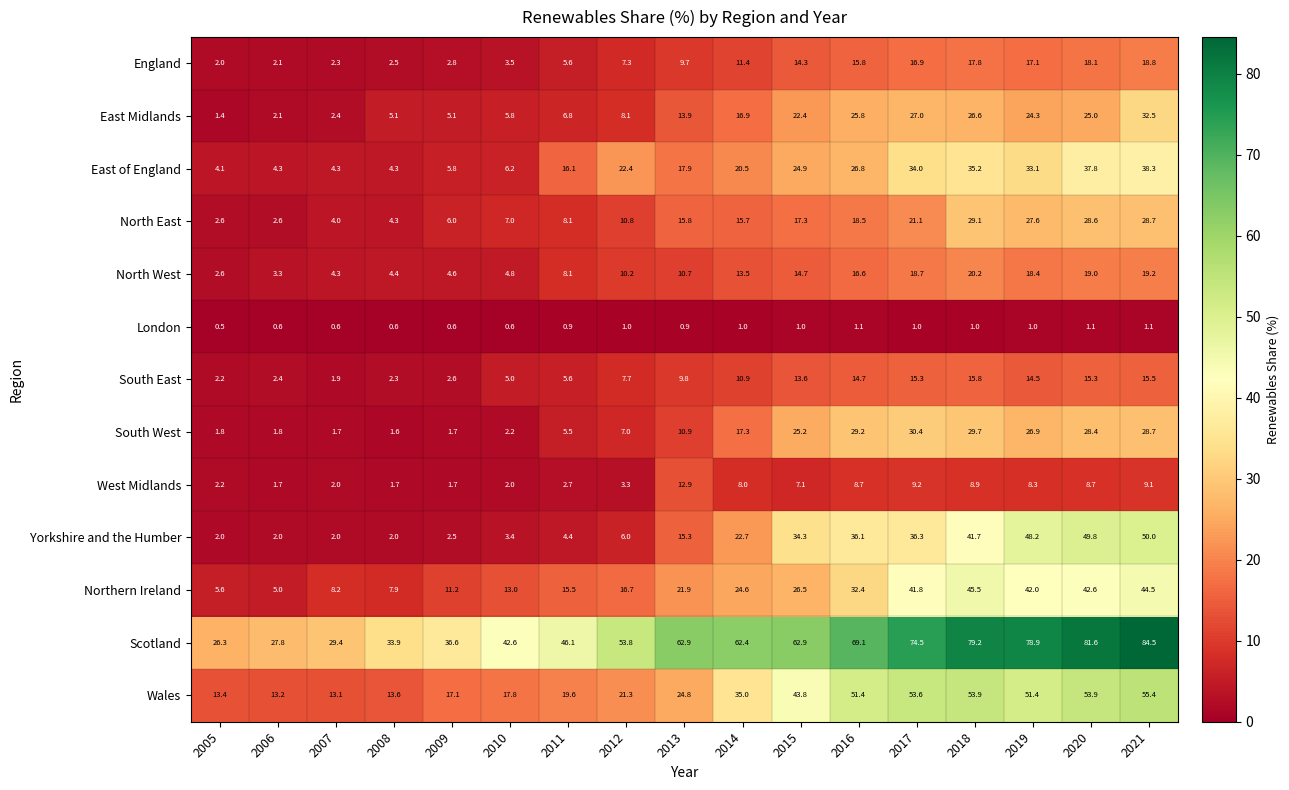

Between 2005 and 2007, which series saw the biggest shift?

Scotland